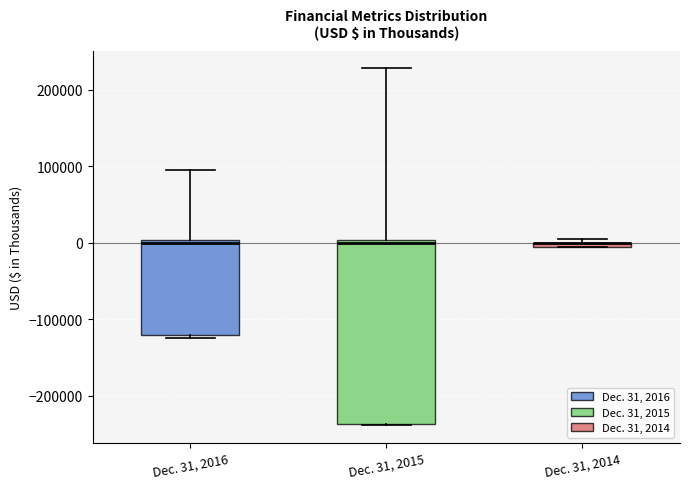

Which box is the tallest, from its lower edge to its upper edge?

Dec. 31, 2015